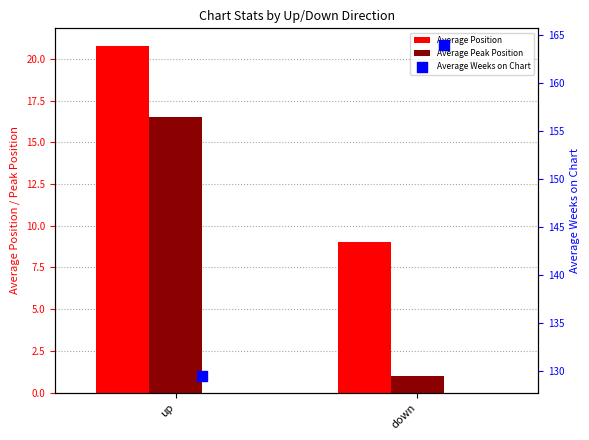

Which series contains the lowest Y value?

Average Peak Position